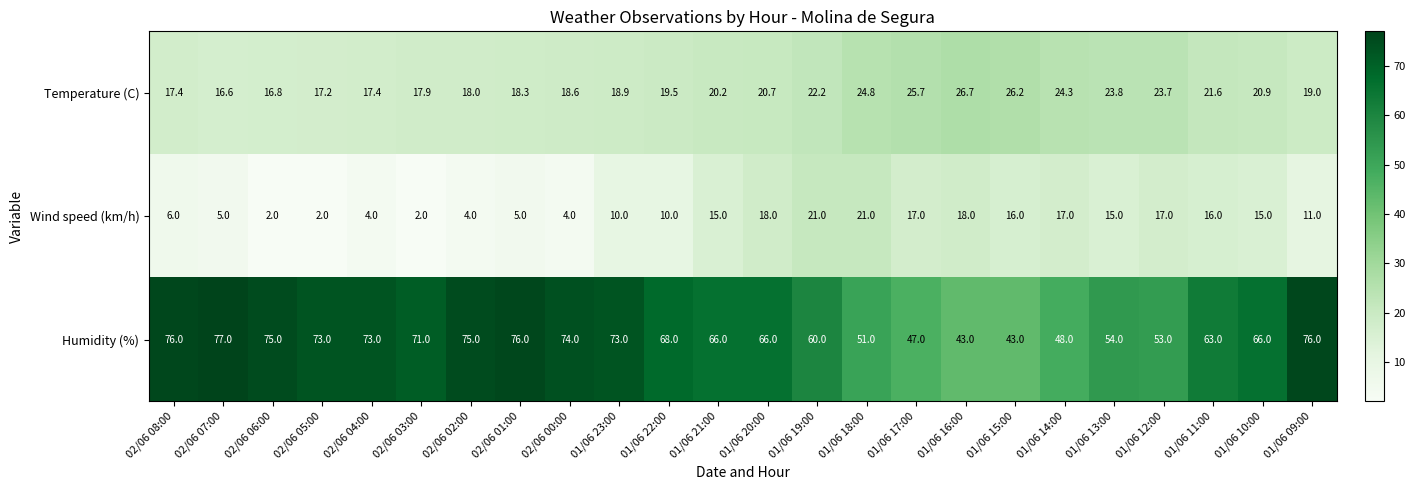

What is the maximum value for Temperature (C)?

26.7